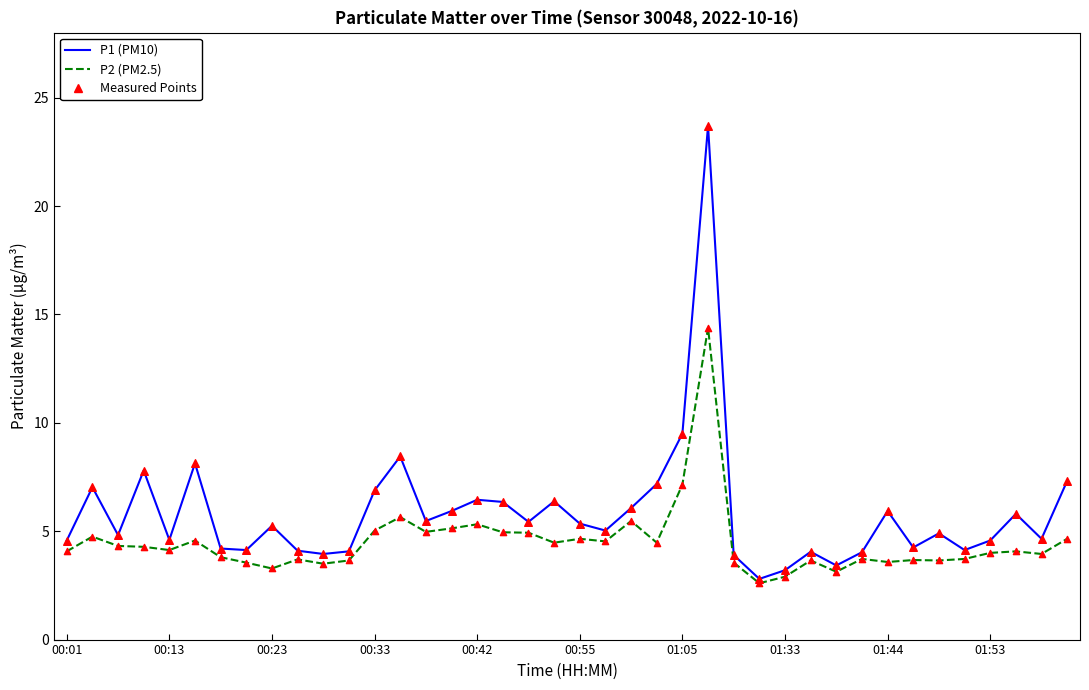

Rank the series by their average value, from highest to lowest.

P1 (PM10), P2 (PM2.5)